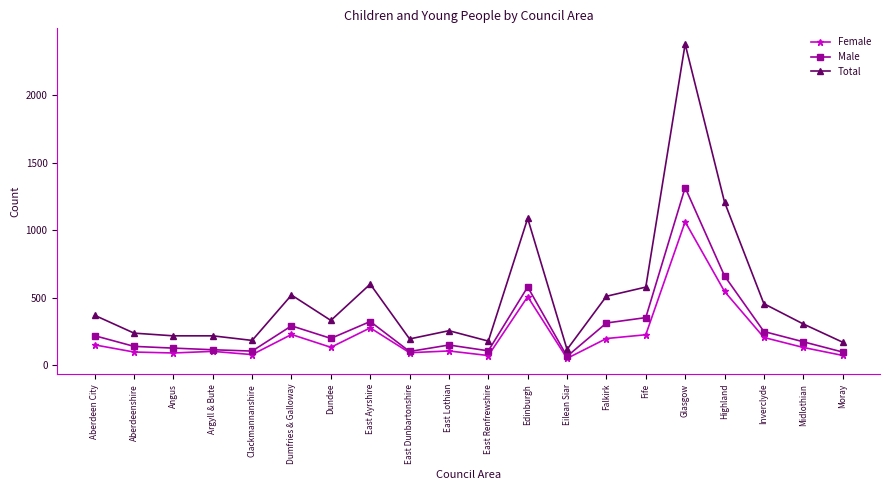

Which category has the highest value across all series?

Glasgow